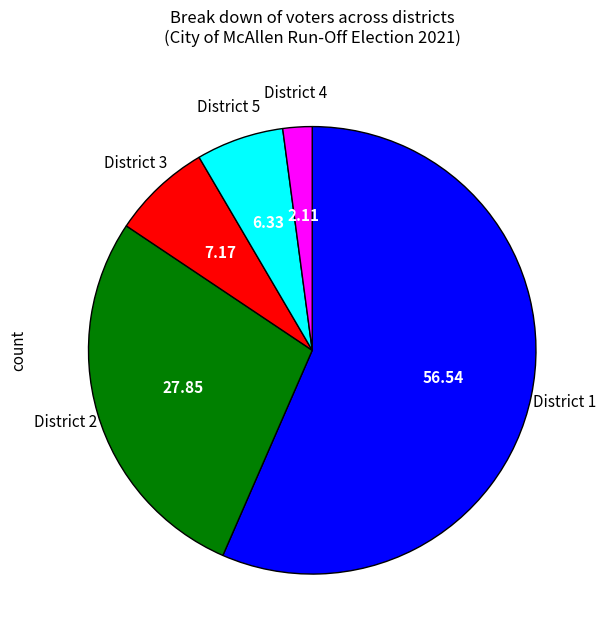

Is there a majority slice in this chart?

Yes